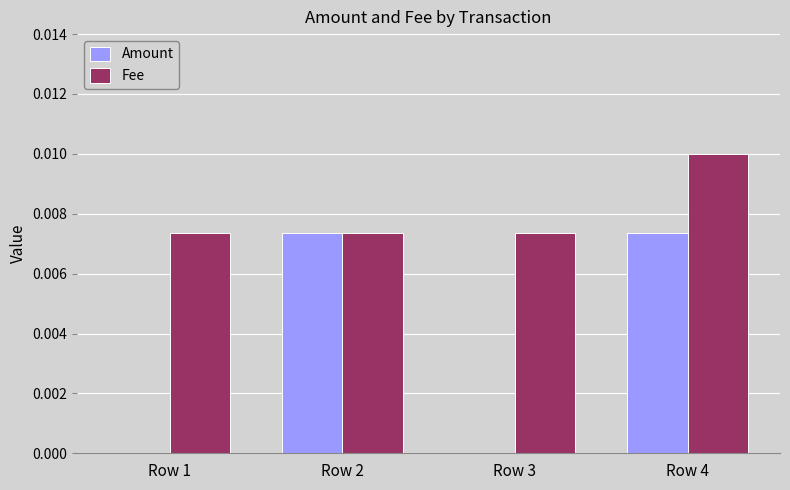

Which category has the highest value in the Fee series?

Row 4